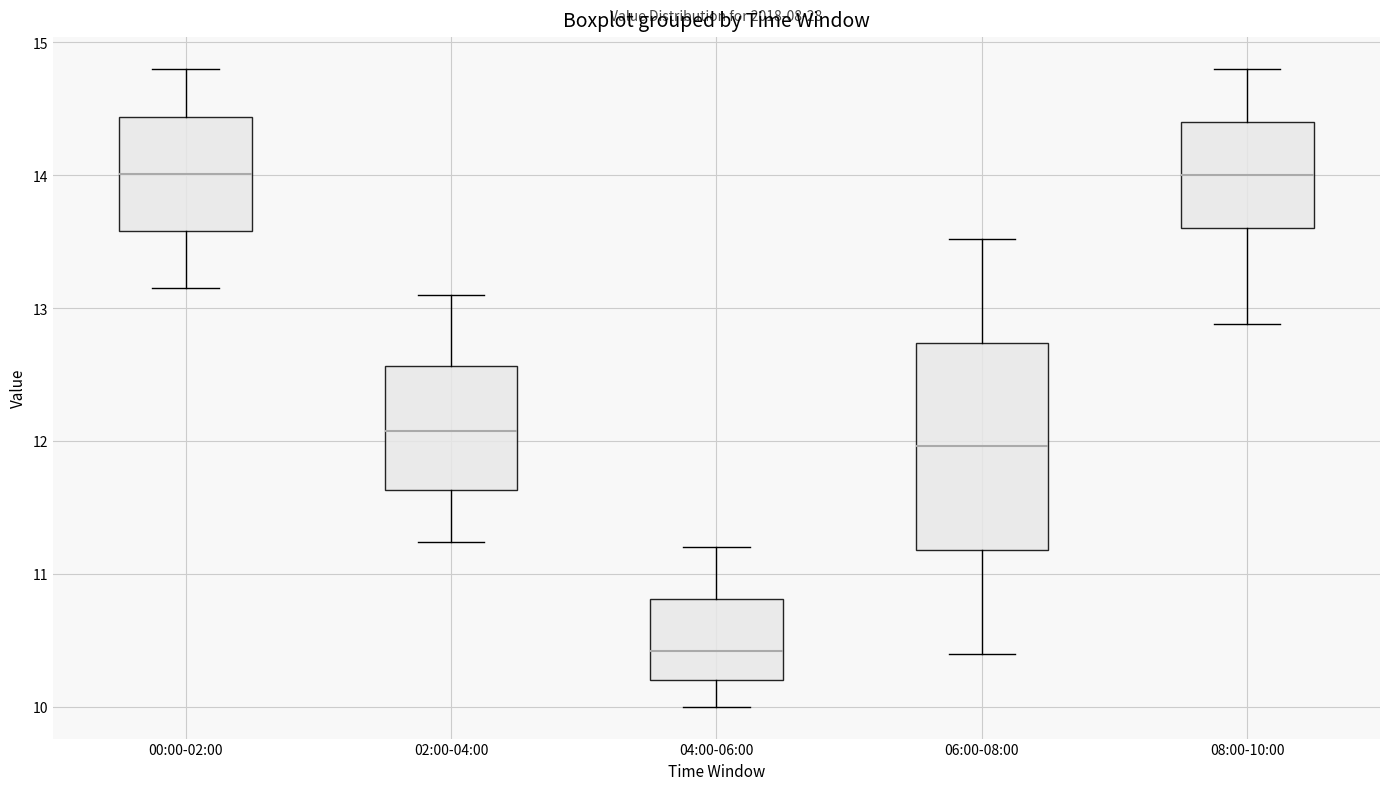

Reading left to right, read every box against the y-axis: the position of its median line, the range the box covers, and the ends of its whiskers. The values are not printed on the chart, so give them approximately, as read against the axis.

00:00-02:00: median 14.0, box 13.6 to 14.4, whiskers 13.2 to 14.8
02:00-04:00: median 12.1, box 11.6 to 12.6, whiskers 11.2 to 13.1
04:00-06:00: median 10.4, box 10.2 to 10.8, whiskers 10.0 to 11.2
06:00-08:00: median 12.0, box 11.2 to 12.7, whiskers 10.4 to 13.5
08:00-10:00: median 14.0, box 13.6 to 14.4, whiskers 12.9 to 14.8